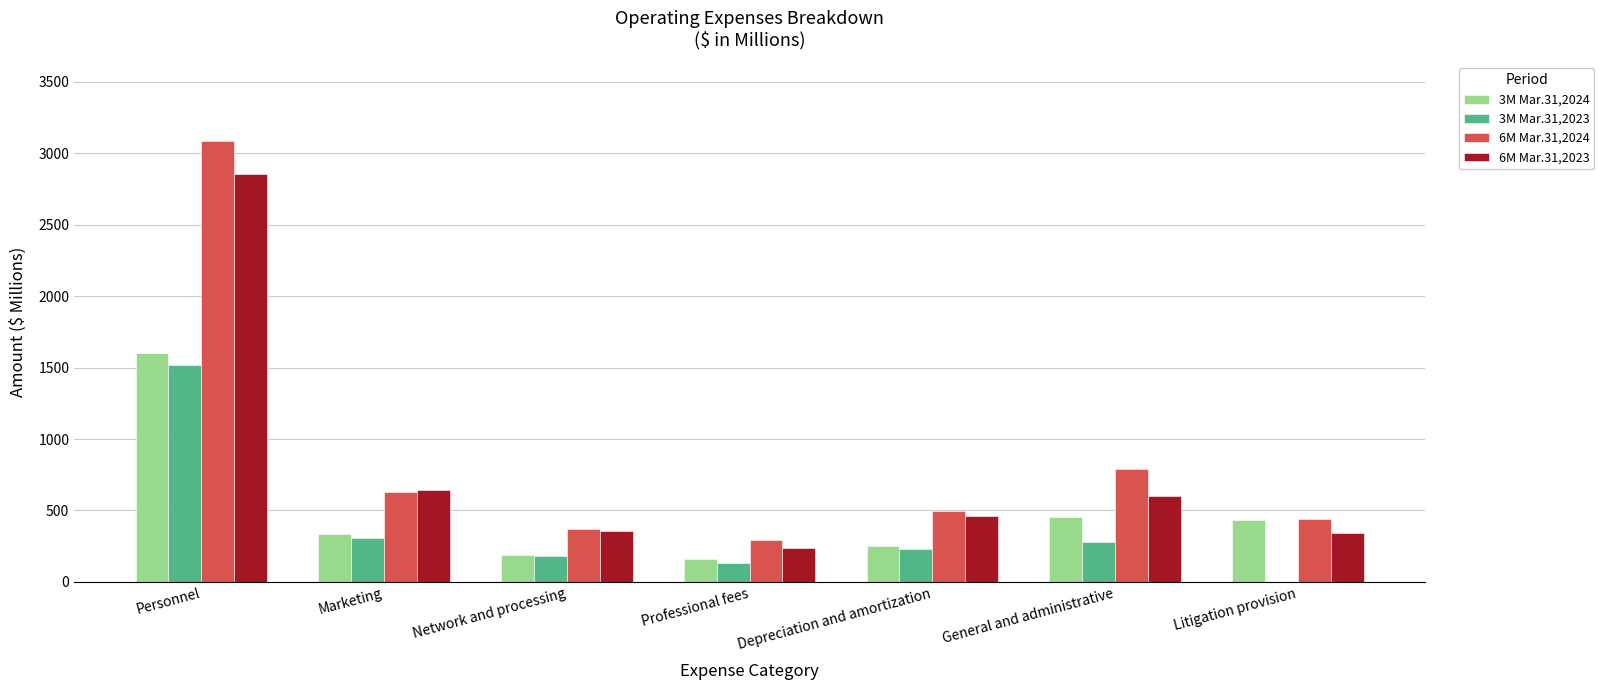

What value does the 6M Mar.31,2023 series have at Personnel?

2852